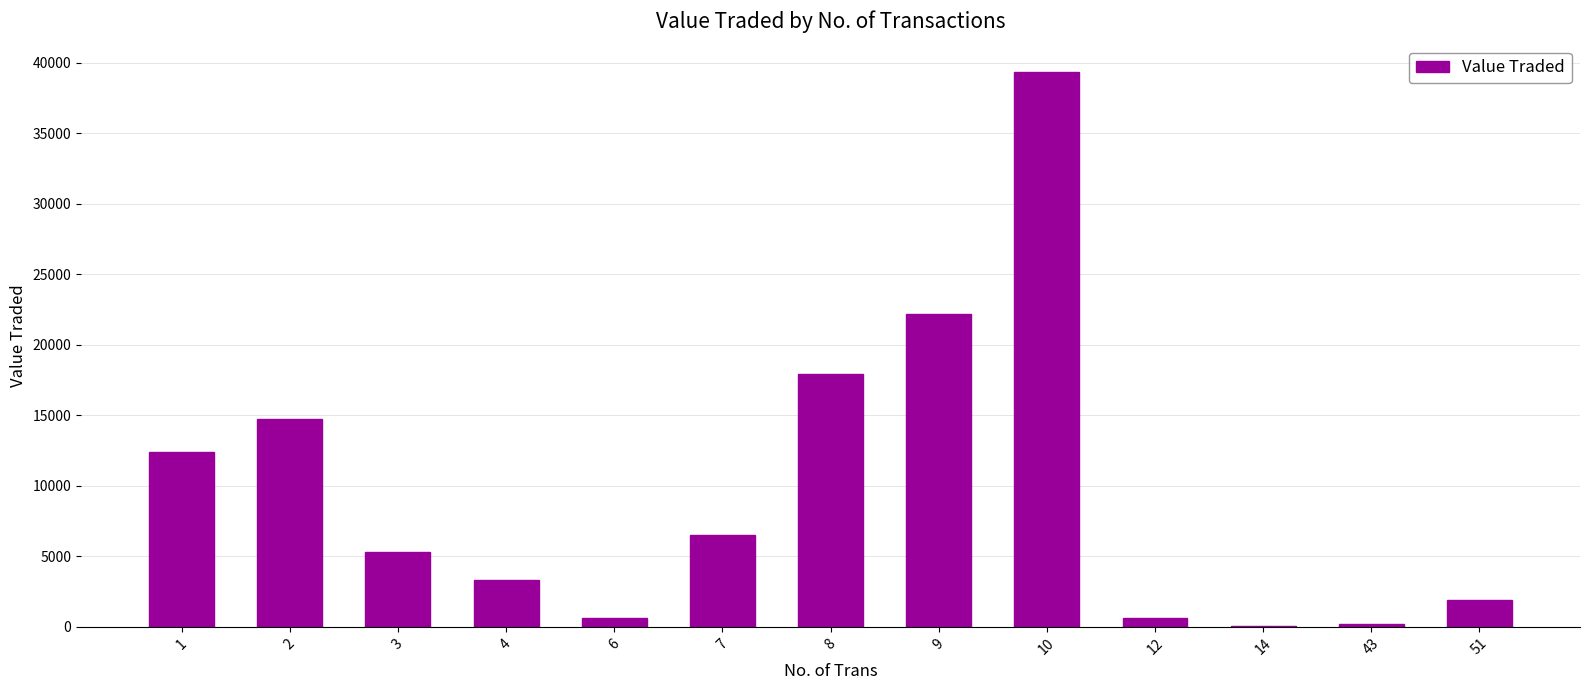

Which label corresponds to the largest value in the chart?

10